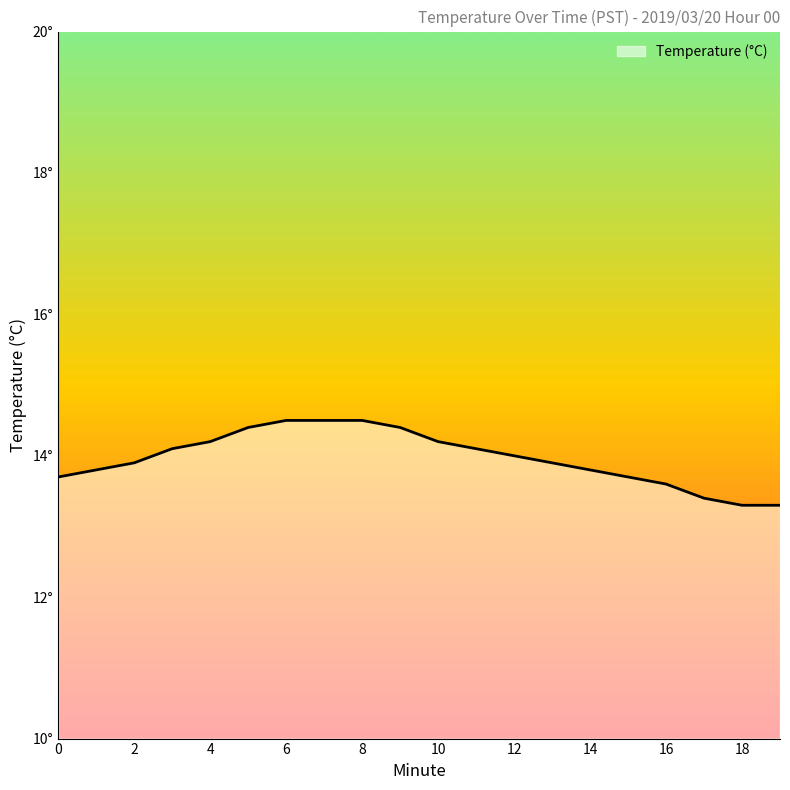

Does the chart display data point markers on the line(s)?

No